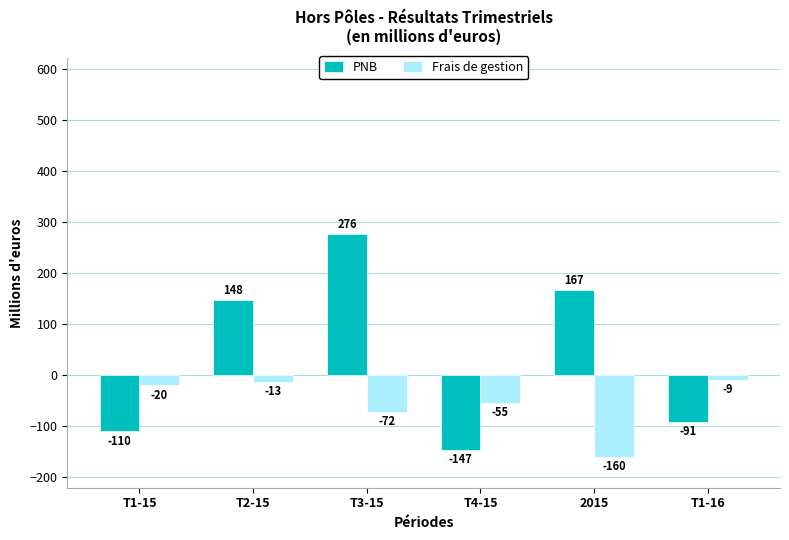

What position from the left is 2015?

5